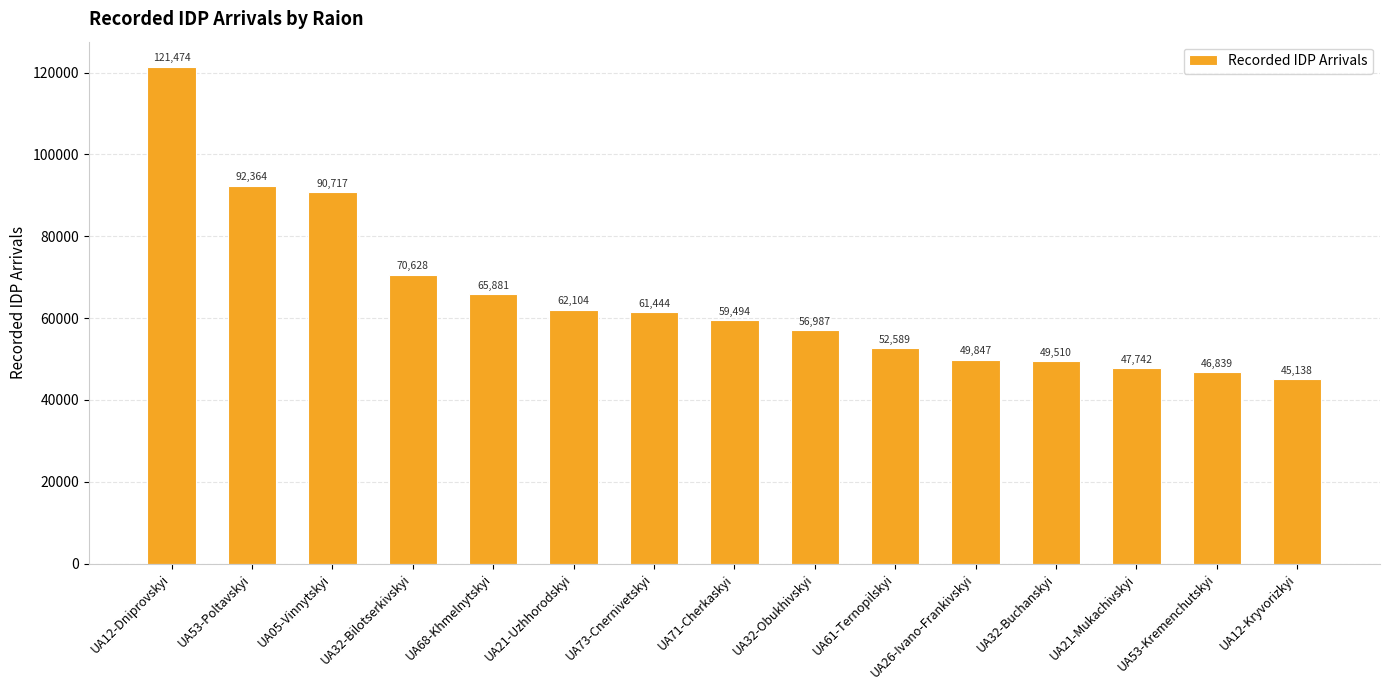

How many values are below 59494?

7